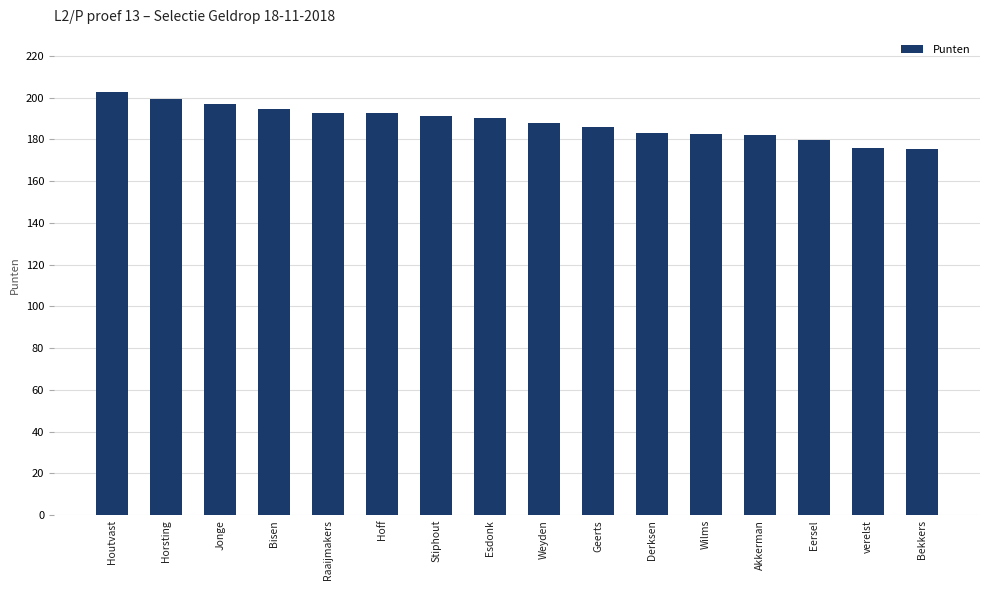

Read the value at Akkerman.

182.0